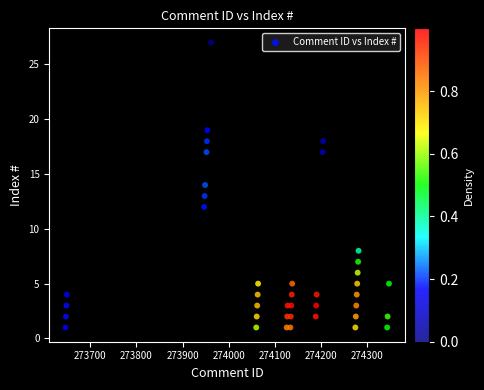

What is the range of X values (max minus min)?

702